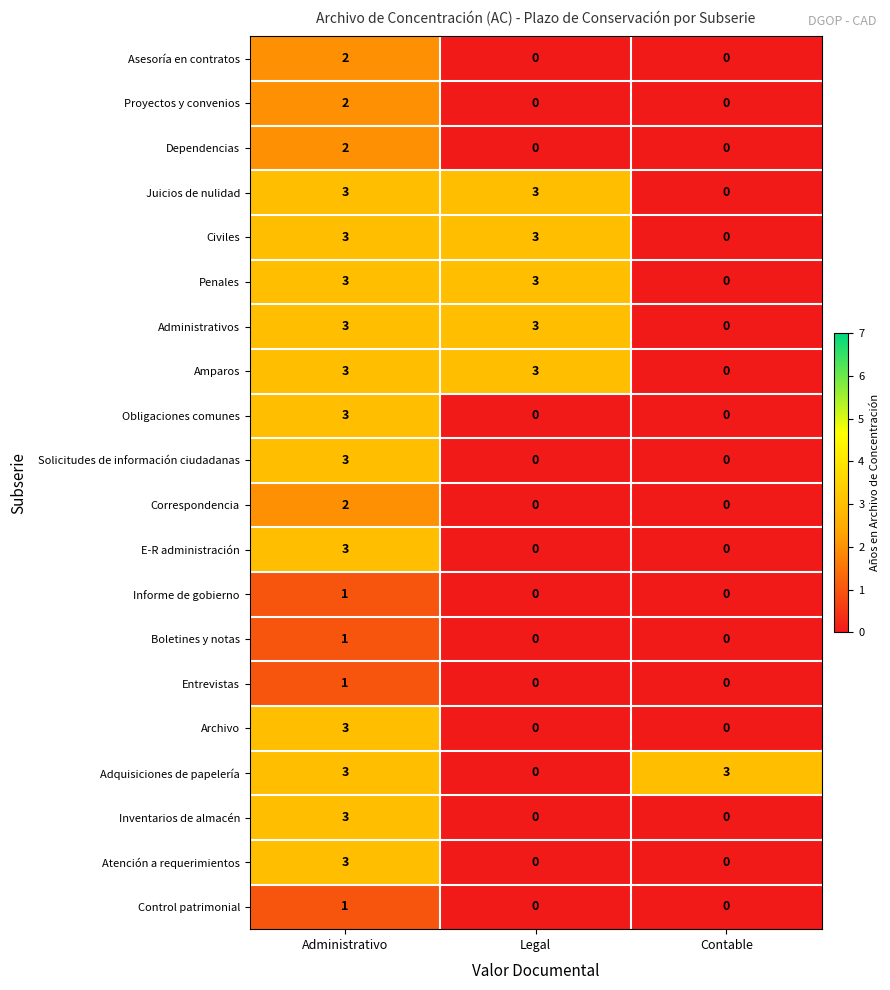

Is it true that Control patrimonial equals 0 at Legal?

True